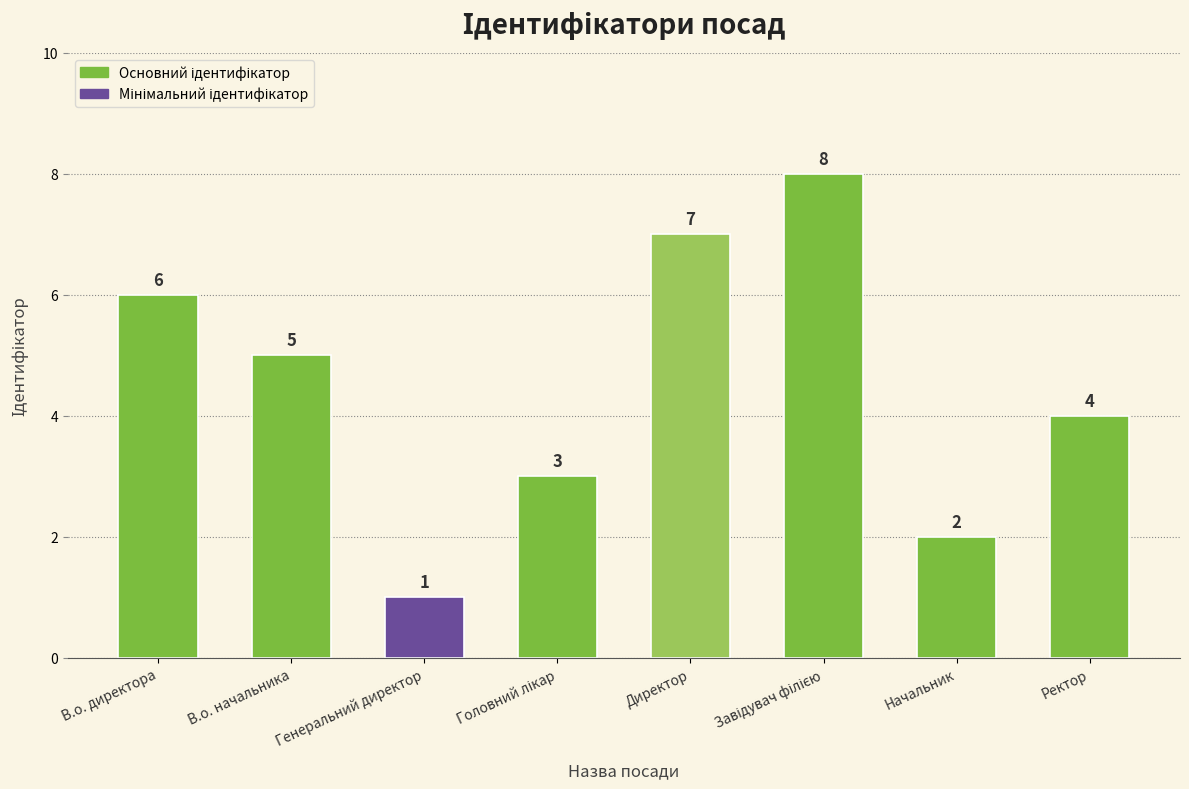

Reading right to left, transcribe all the data shown in this chart.

4	2	8	7	3	1	5	6